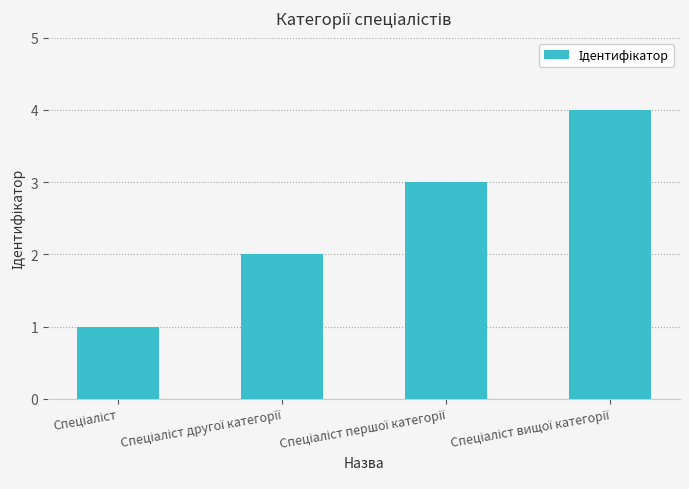

What is the maximum value shown in the chart?

4